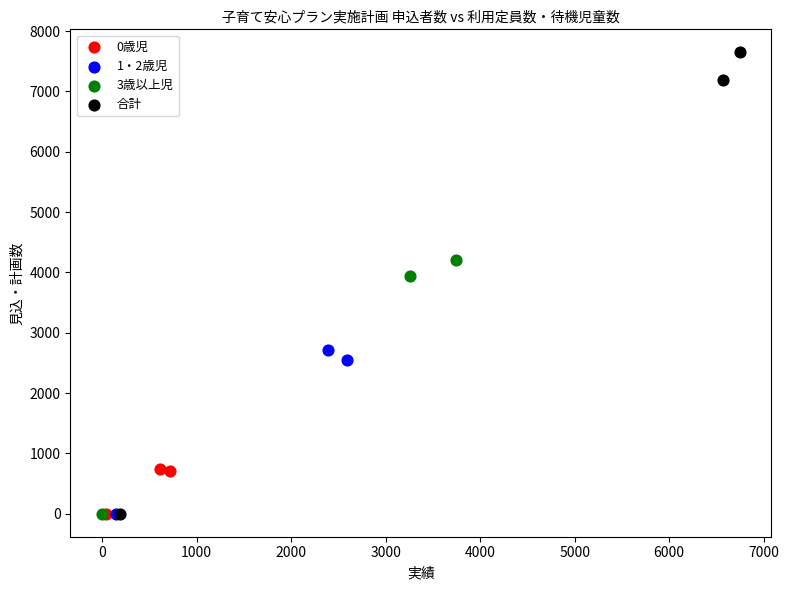

What are all the series names shown in the legend?

0歳児, 1・2歳児, 3歳以上児, 合計